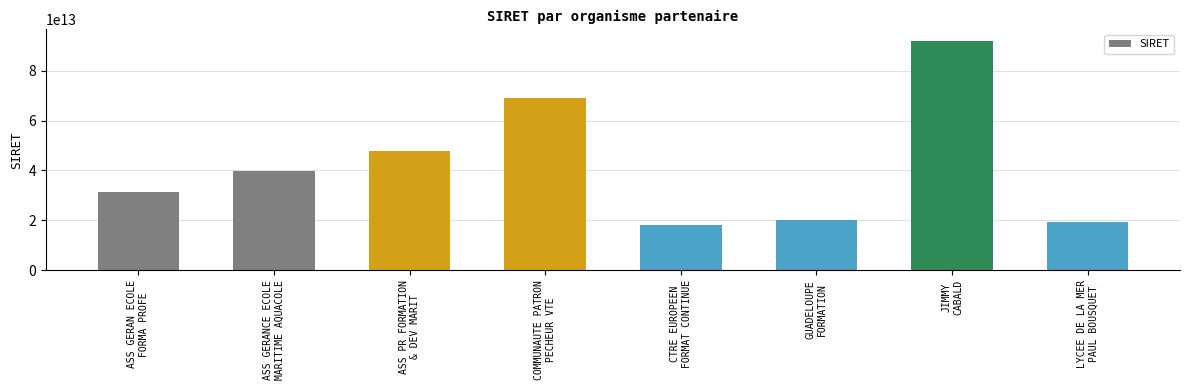

How many categories are shown in the chart?

8